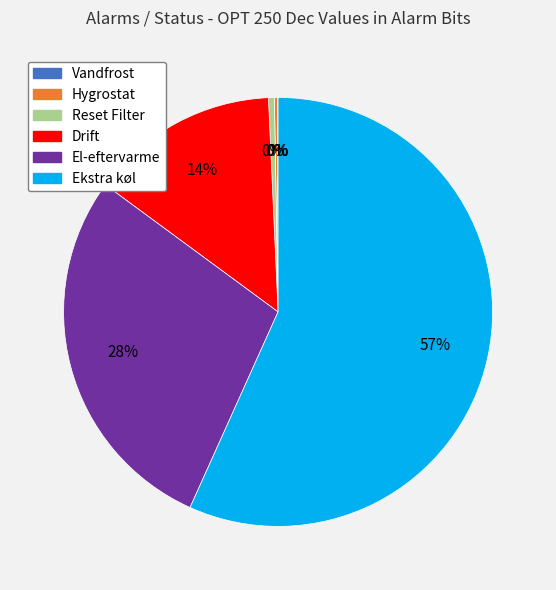

Which category has the biggest portion of the pie?

Ekstra køl